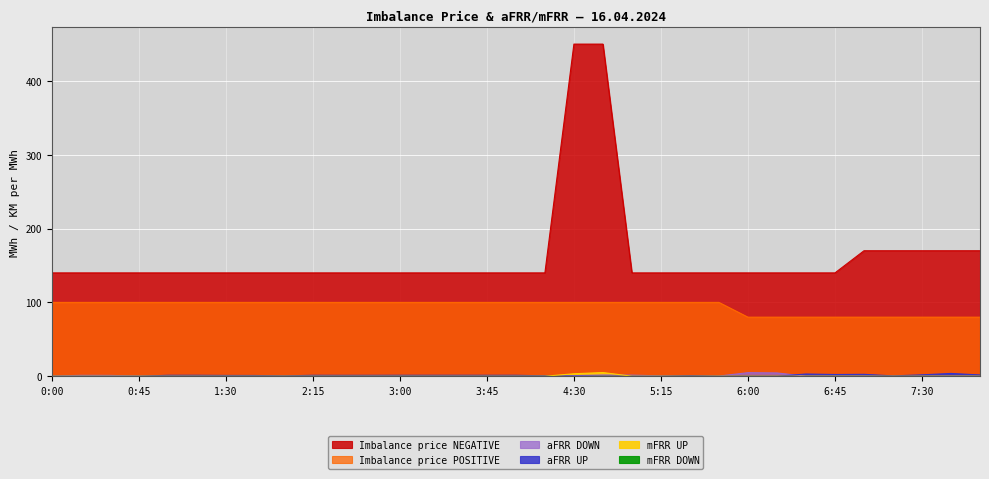

Reading right to left, transcribe all the data shown in this chart.

aFRR UP: 1.7	3.8	1.9	0.4	2.5	2.3	3.0	0.0	0.0	0.0	0.8	0.0	0.0	0.0	0.0	0.6	1.2	1.2	1.2	1.2	1.2	1.2	1.2	1.2	0.5	1.0	1.0	1.2	1.2	0.0	0.0	0.0	0.0
aFRR DOWN: 0.0	0.0	0.0	0.1	0.0	0.0	0.0	4.5	4.8	0.2	0.0	0.5	1.5	1.7	0.8	0.0	0.0	0.0	0.0	0.0	0.0	0.0	0.0	0.0	0.0	0.0	0.0	0.0	0.0	0.3	1.1	1.2	0.2
mFRR UP: 0.0	0.0	0.0	0.0	0.0	0.0	0.0	0.0	0.0	0.0	0.0	0.0	0.0	5.0	3.3	0.0	0.0	0.0	0.0	0.0	0.0	0.0	0.0	0.0	0.0	0.0	0.0	0.0	0.0	0.0	0.0	0.0	0.0
Imbalance price POSITIVE: 80.0	80.0	80.0	80.0	80.0	80.0	80.0	80.0	80.0	100.0	100.0	100.0	100.0	100.0	100.0	100.0	100.0	100.0	100.0	100.0	100.0	100.0	100.0	100.0	100.0	100.0	100.0	100.0	100.0	100.0	100.0	100.0	100.0
Imbalance price NEGATIVE: 170.0	170.0	170.0	170.0	170.0	140.0	140.0	140.0	140.0	140.0	140.0	140.0	140.0	450.0	450.0	140.0	140.0	140.0	140.0	140.0	140.0	140.0	140.0	140.0	140.0	140.0	140.0	140.0	140.0	140.0	140.0	140.0	140.0